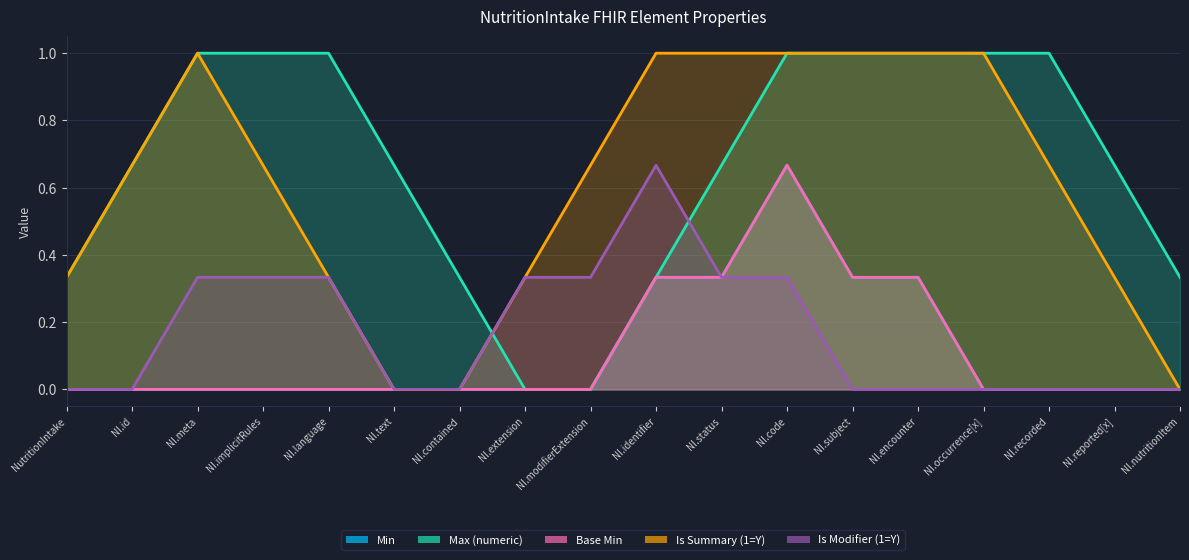

What position from the right is NutritionIntake.modifierExtension?

10